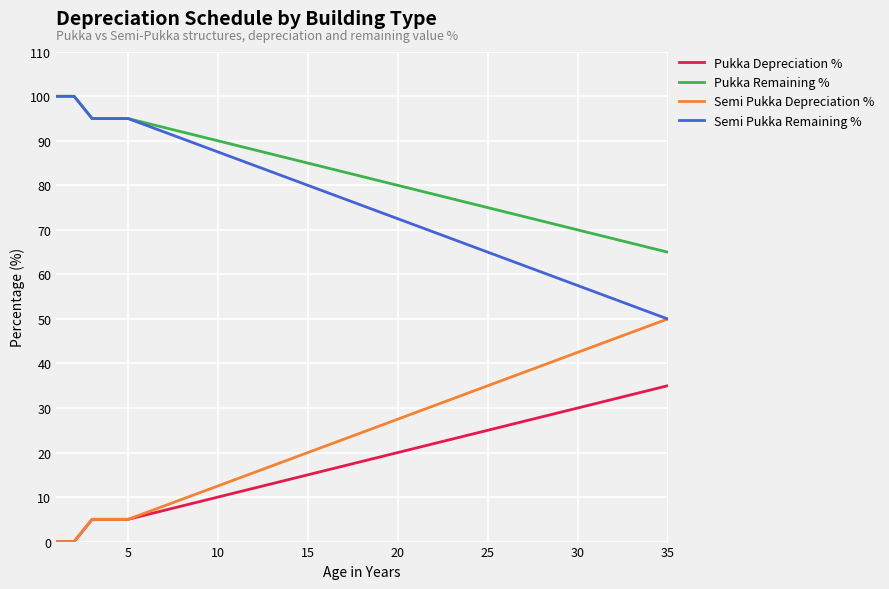

What is the difference between the maximum and minimum values in the Semi Pukka Remaining % series?

50.0